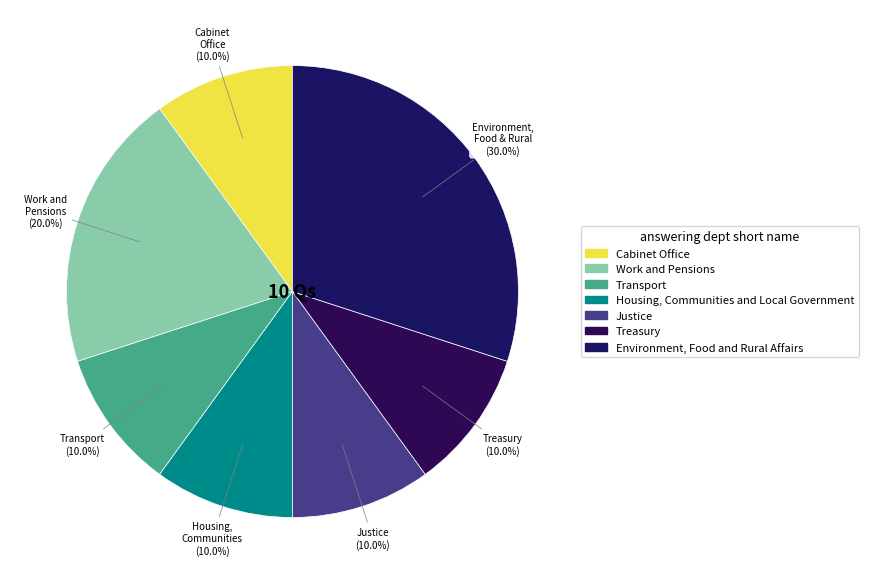

How many slices are in this pie chart?

7